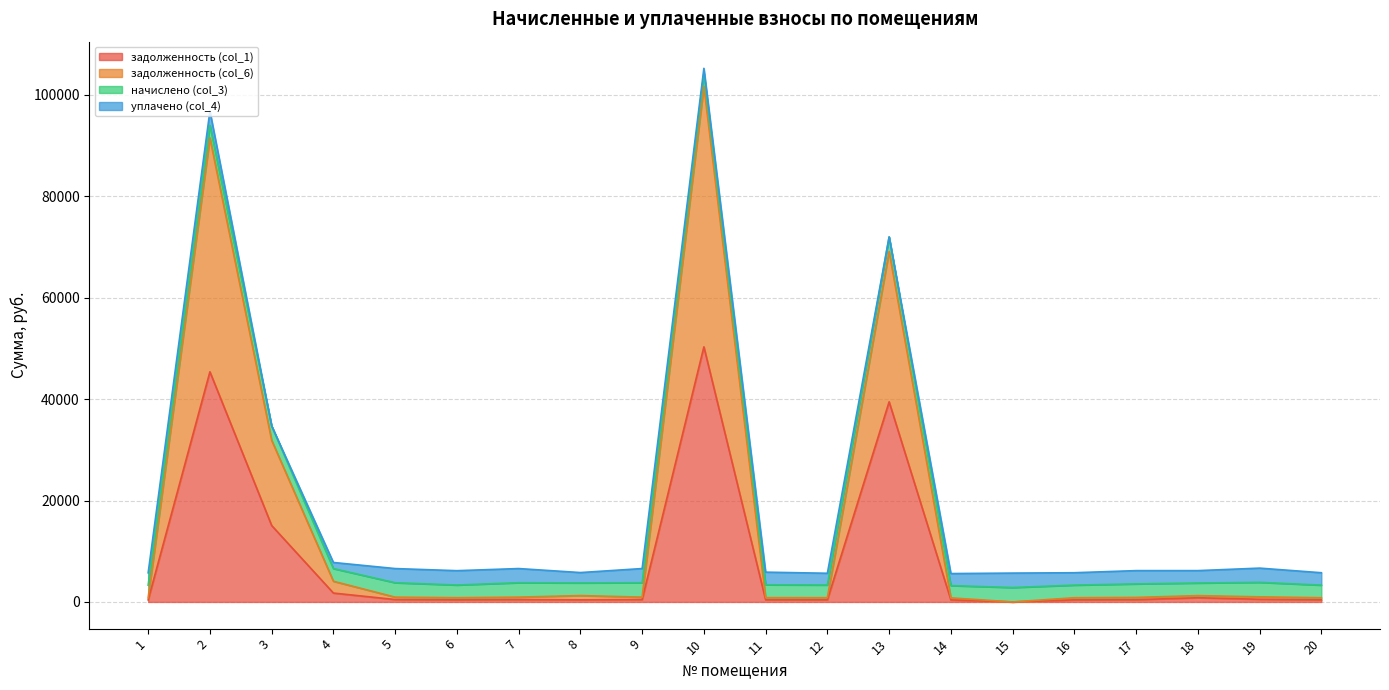

How many positive values does the задолженность (col_1) series have?

19